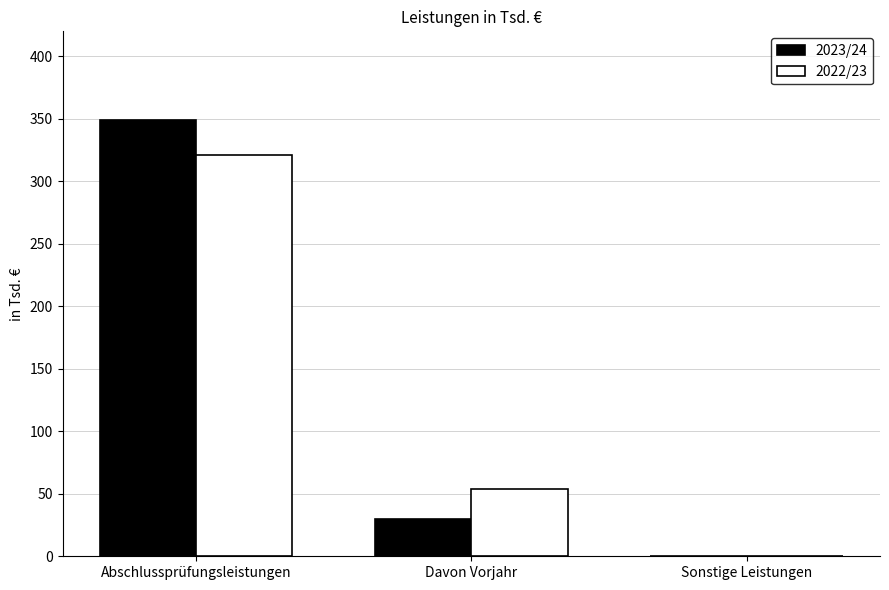

Read the 2023/24 value at Davon Vorjahr.

30